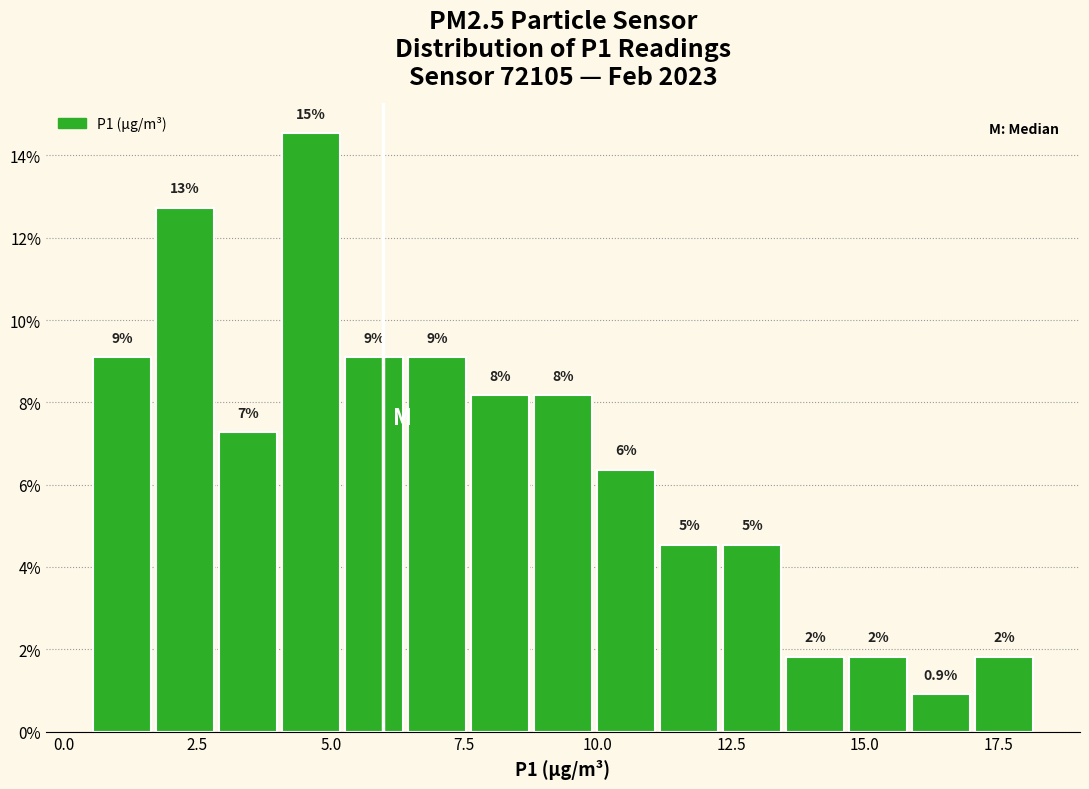

Read against the x-axis, roughly where is the centre of the tallest bar?

4.5